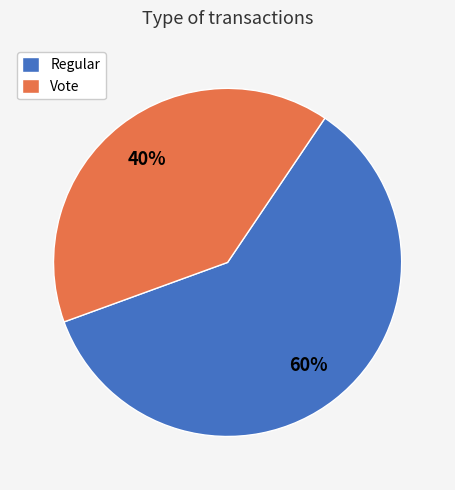

Is the sum of Vote and Regular greater than half?

Yes